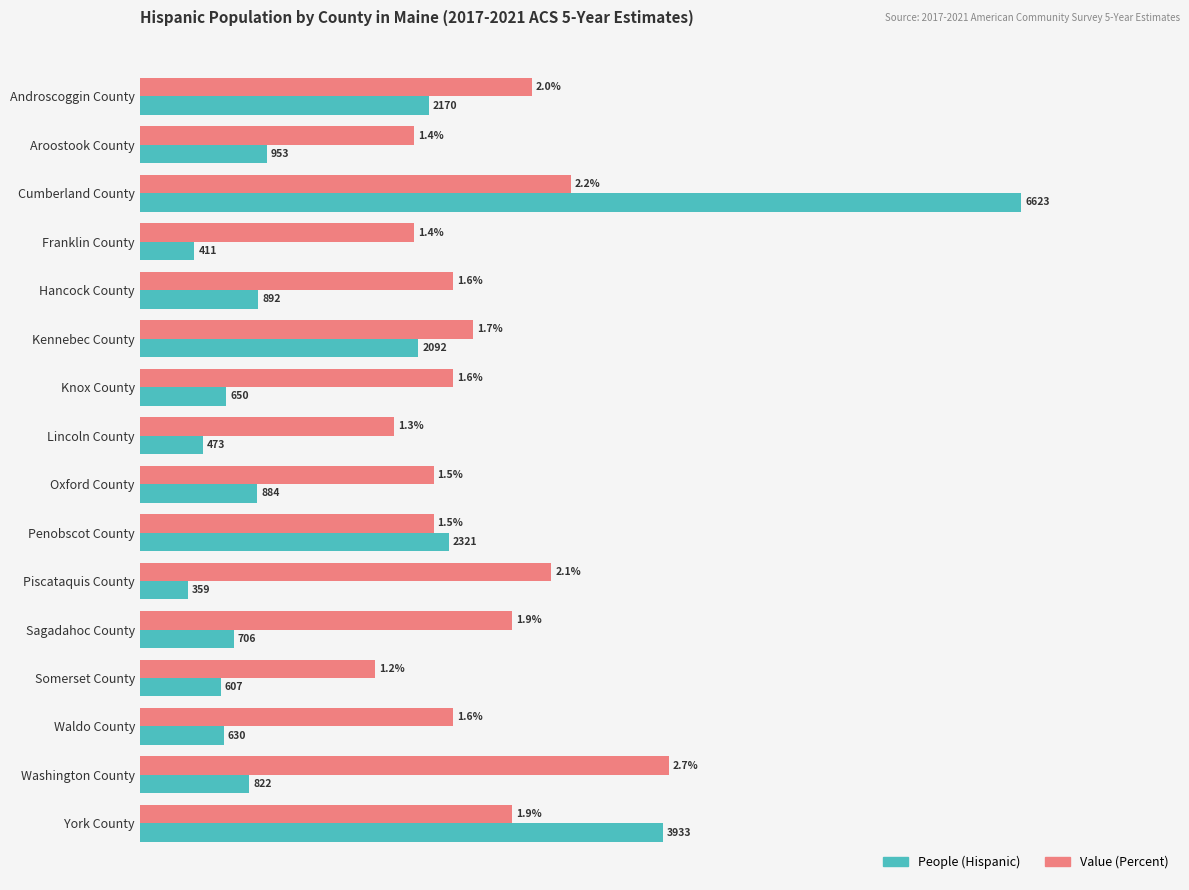

Rank the series by their maximum value, from lowest to highest.

Value (Percent), People (Hispanic)